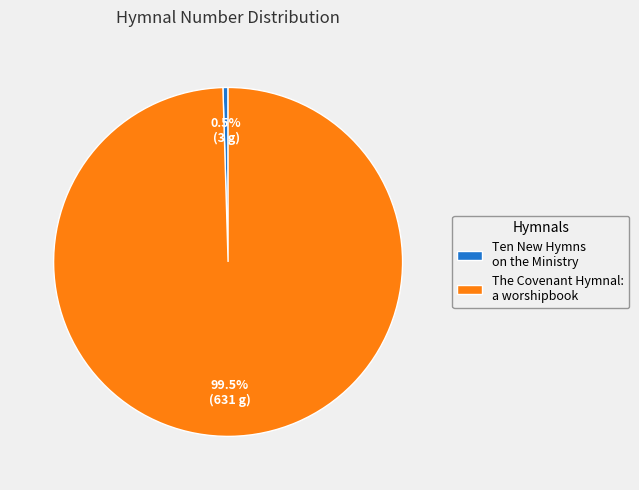

Does The Covenant Hymnal: a worshipbook represent more than half of the total?

Yes